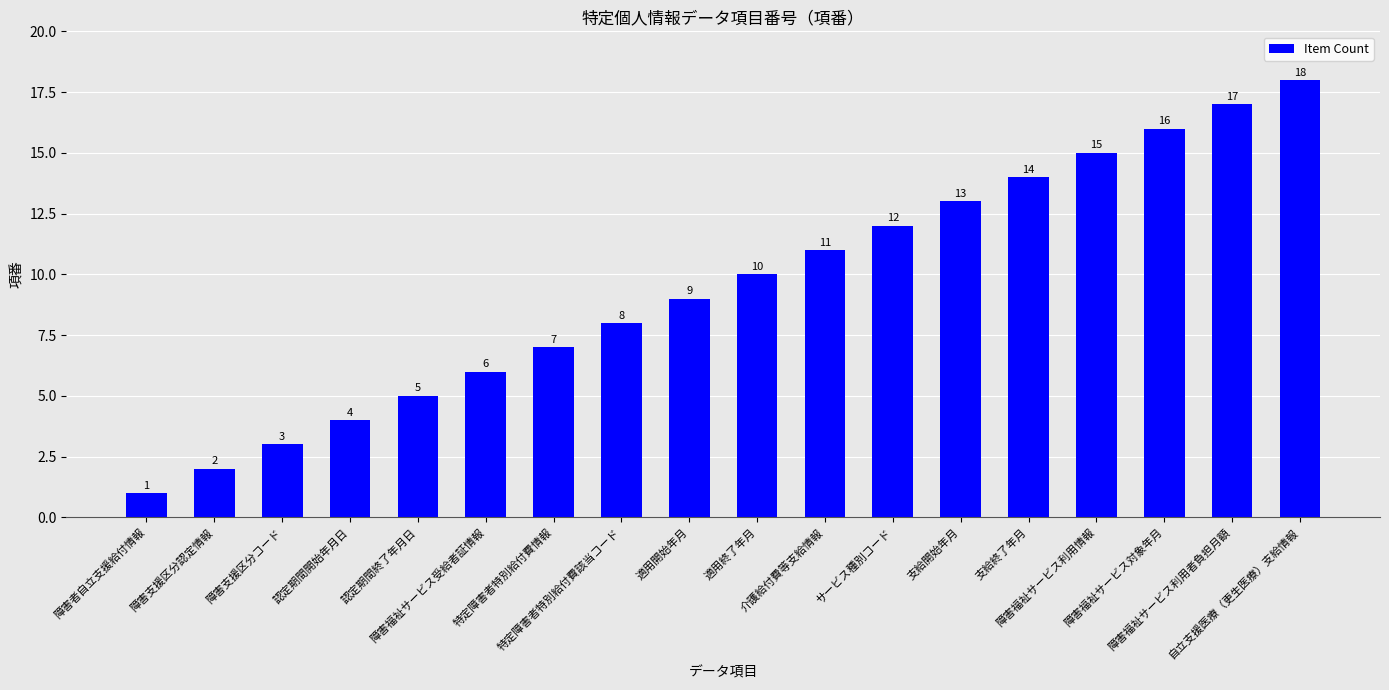

List the labels in order of value, smallest first.

障害者自立支援給付情報, 障害支援区分認定情報, 障害支援区分コード, 認定期間開始年月日, 認定期間終了年月日, 障害福祉サービス受給者証情報, 特定障害者特別給付費情報, 特定障害者特別給付費該当コード, 適用開始年月, 適用終了年月, 介護給付費等支給情報, サービス種別コード, 支給開始年月, 支給終了年月, 障害福祉サービス利用情報, 障害福祉サービス対象年月, 障害福祉サービス利用者負担月額, 自立支援医療（更生医療）支給情報